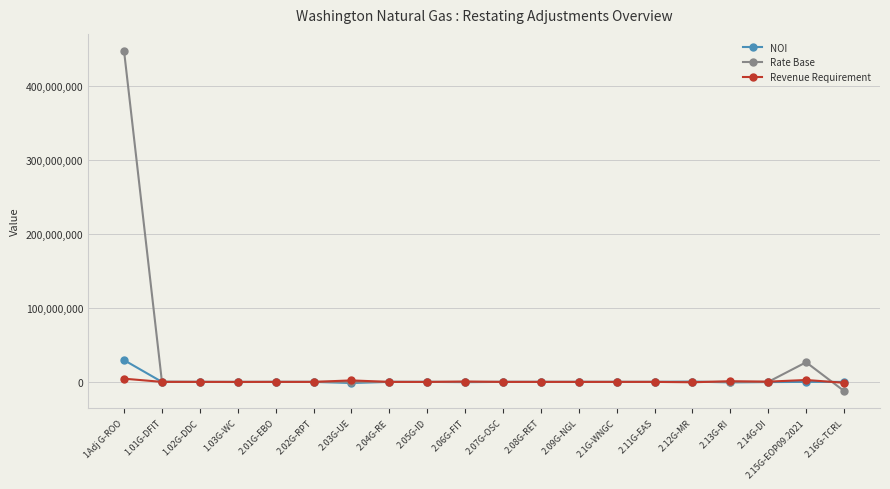

Which series has the largest total across all categories?

Rate Base